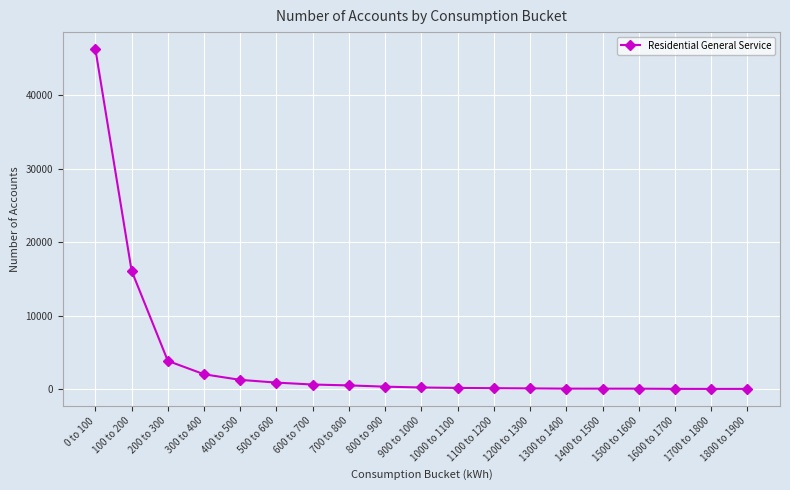

Which label corresponds to the largest value in the chart?

0 to 100